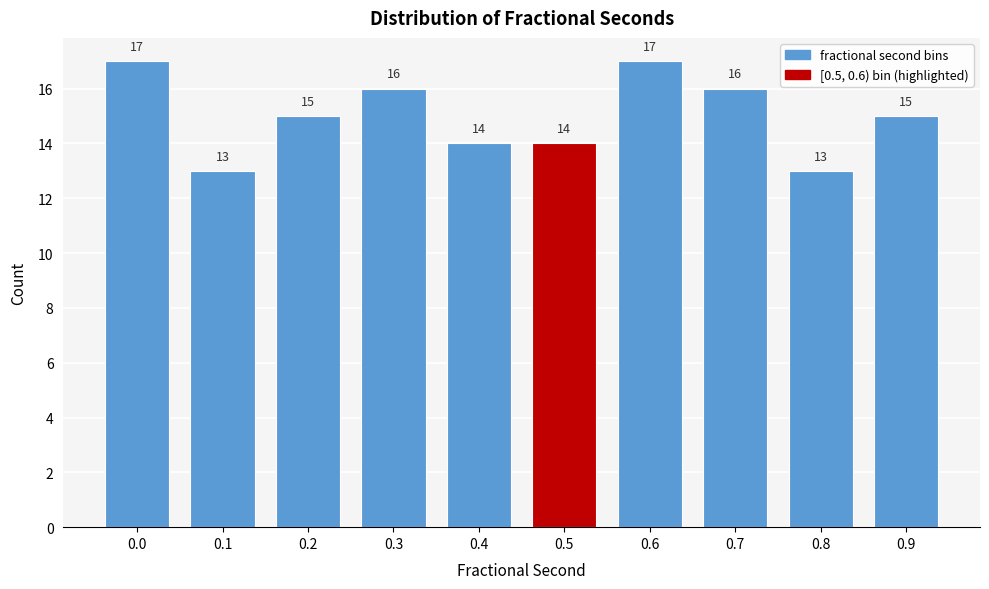

Reading right to left, what are all the values shown in this chart?

0.9=15	0.8=13	0.7=16	0.6=17	0.5=14	0.4=14	0.3=16	0.2=15	0.1=13	0.0=17